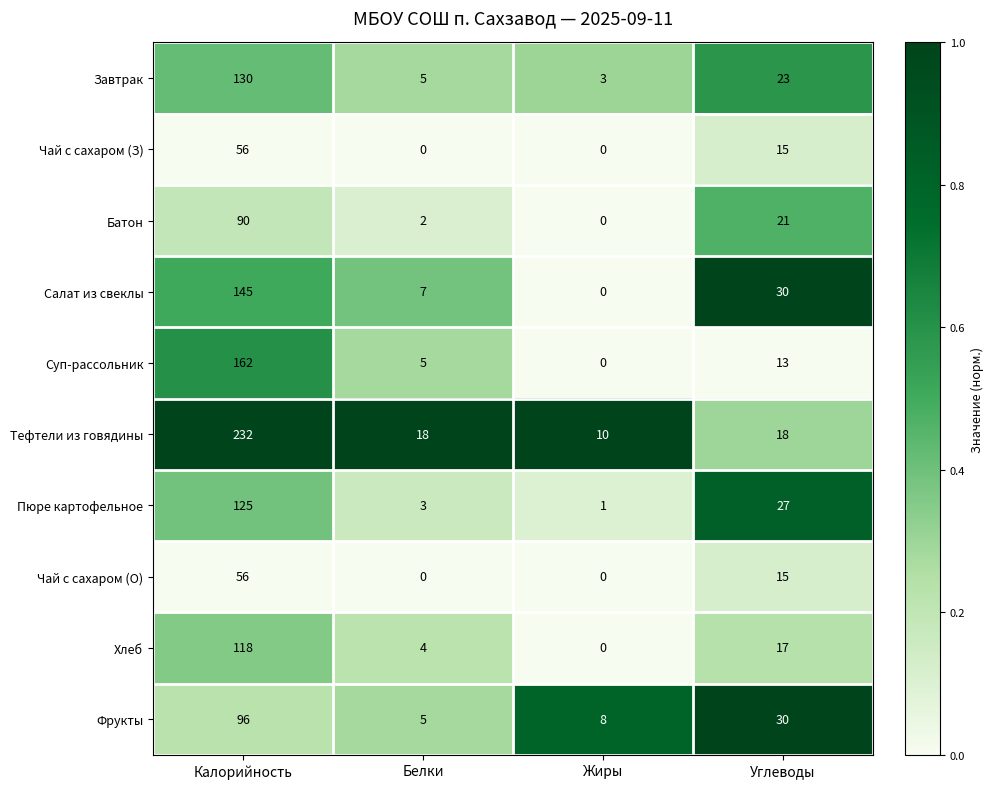

What is the spread (max minus min) of values at Белки?

18